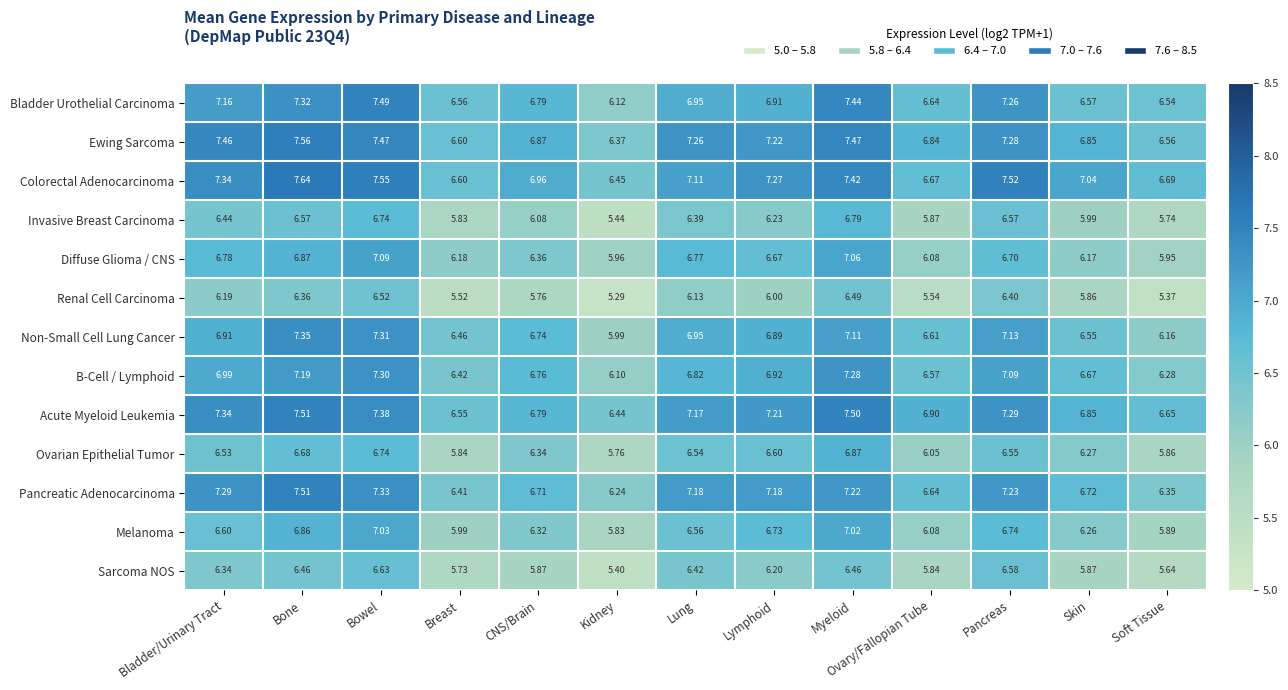

What is the total value across all series at Pancreas?

90.3